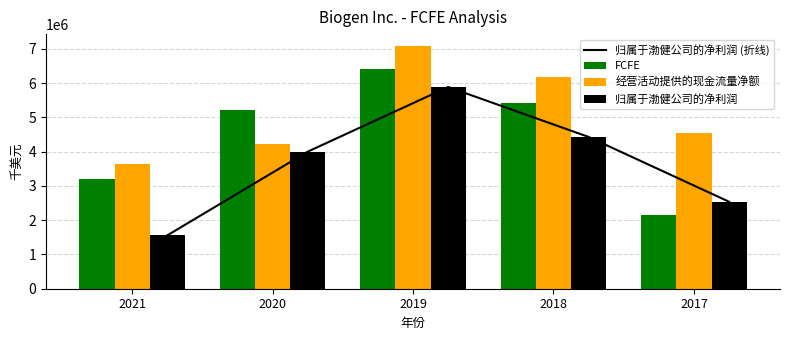

Which series has the largest range (max minus min)?

归属于渤健公司的净利润 (折线)